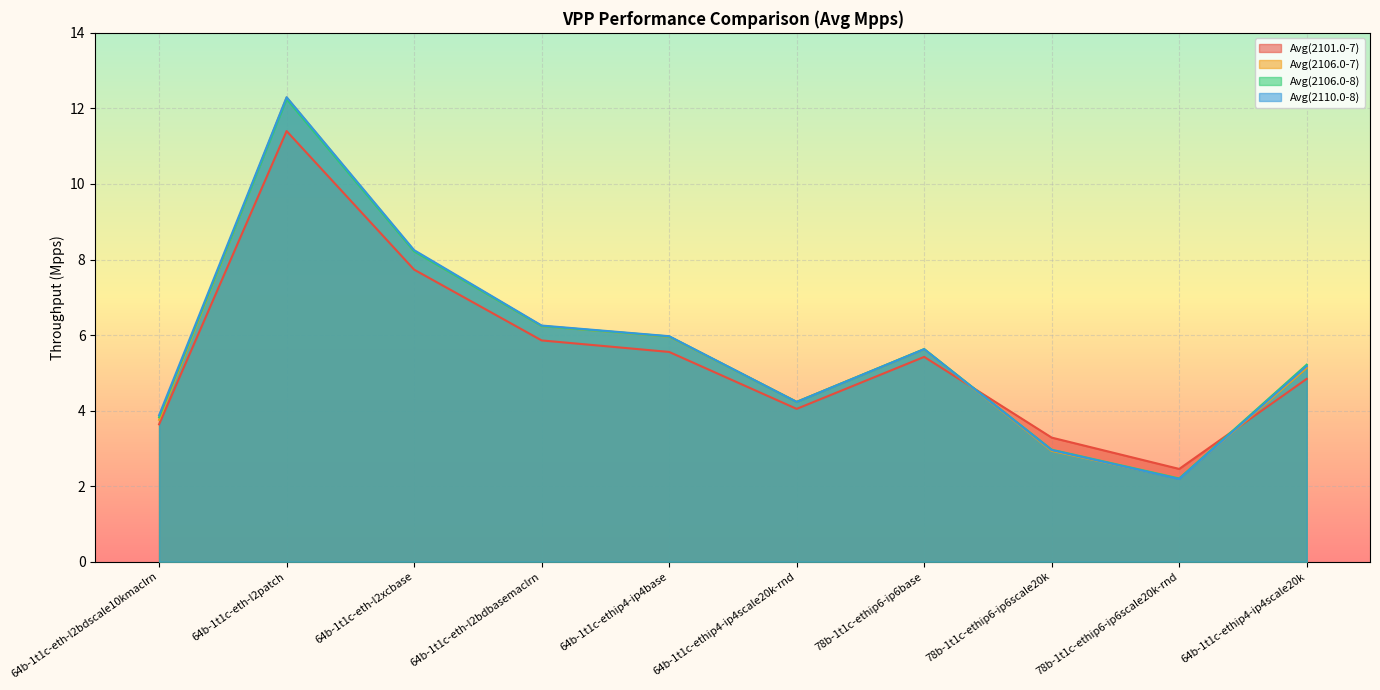

What is the maximum value for Avg(2106.0-7)?

12.3